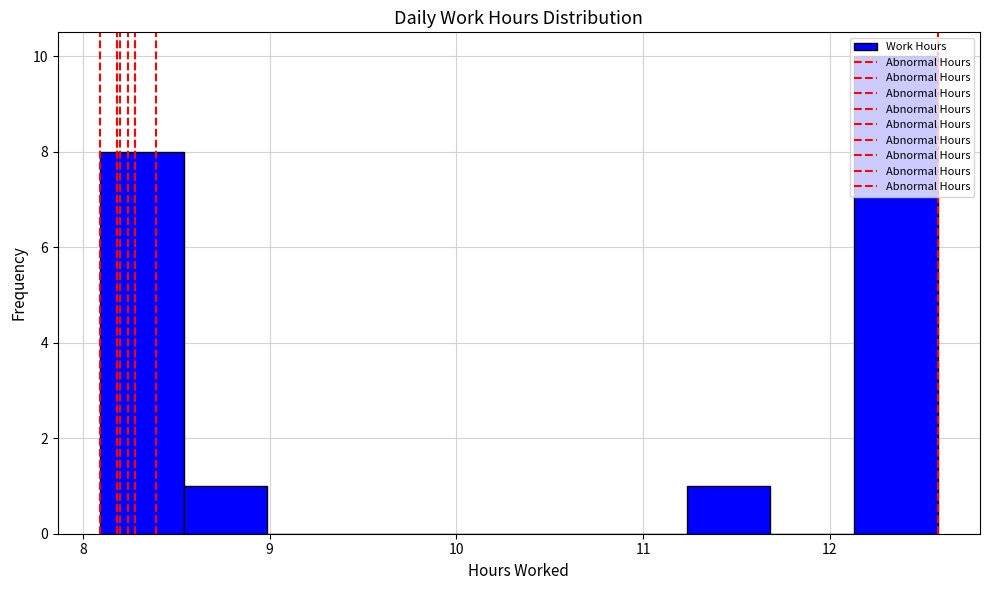

Over which range of the x-axis is the bar tallest?

12.1 to 12.6